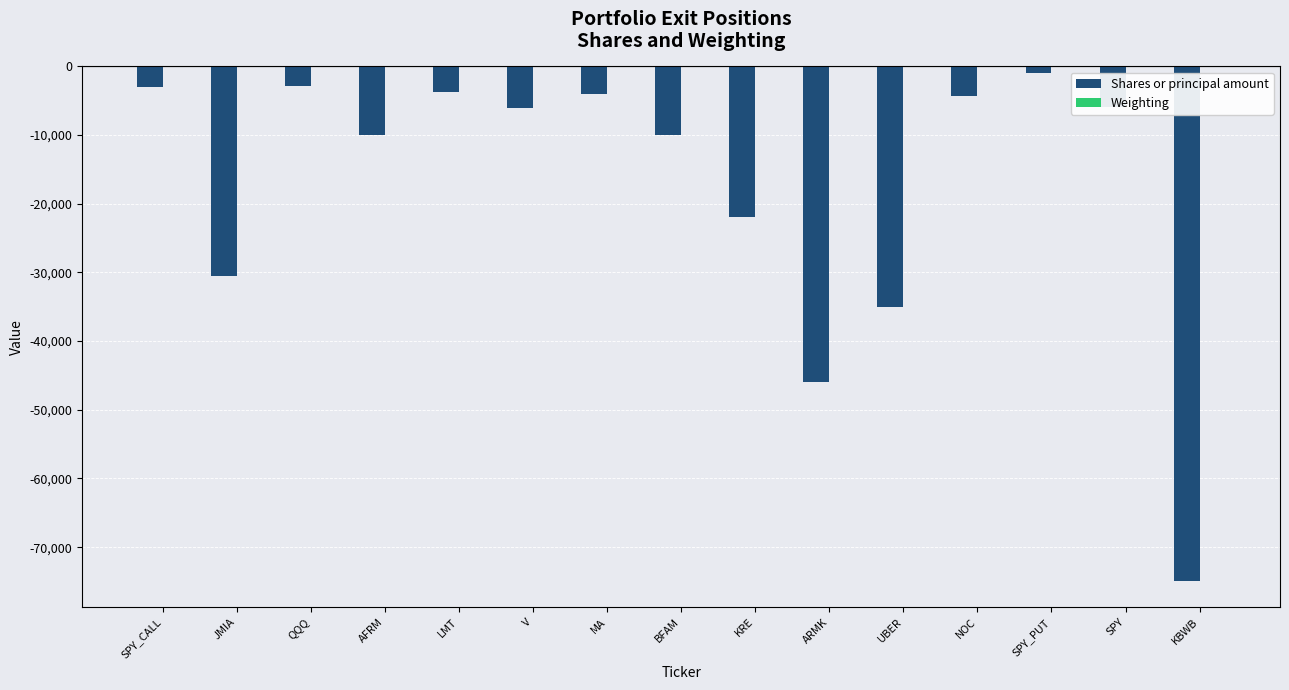

Does the chart contain stacked bars?

No